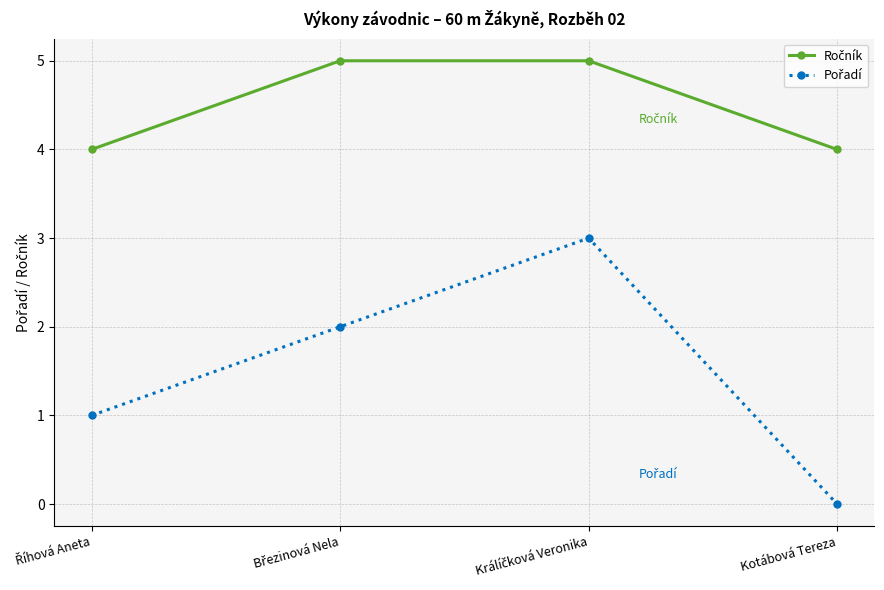

How many lines are shown in the chart?

2